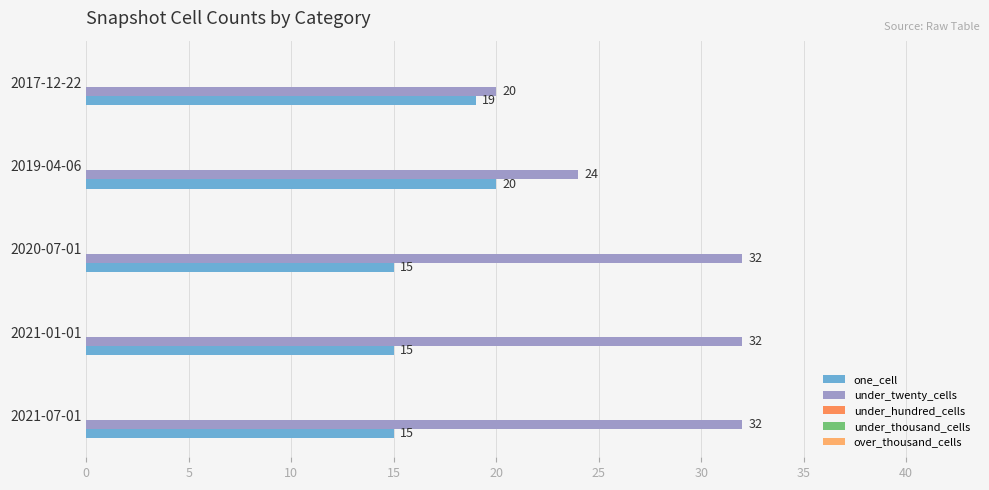

How many distinct data groups are displayed?

2